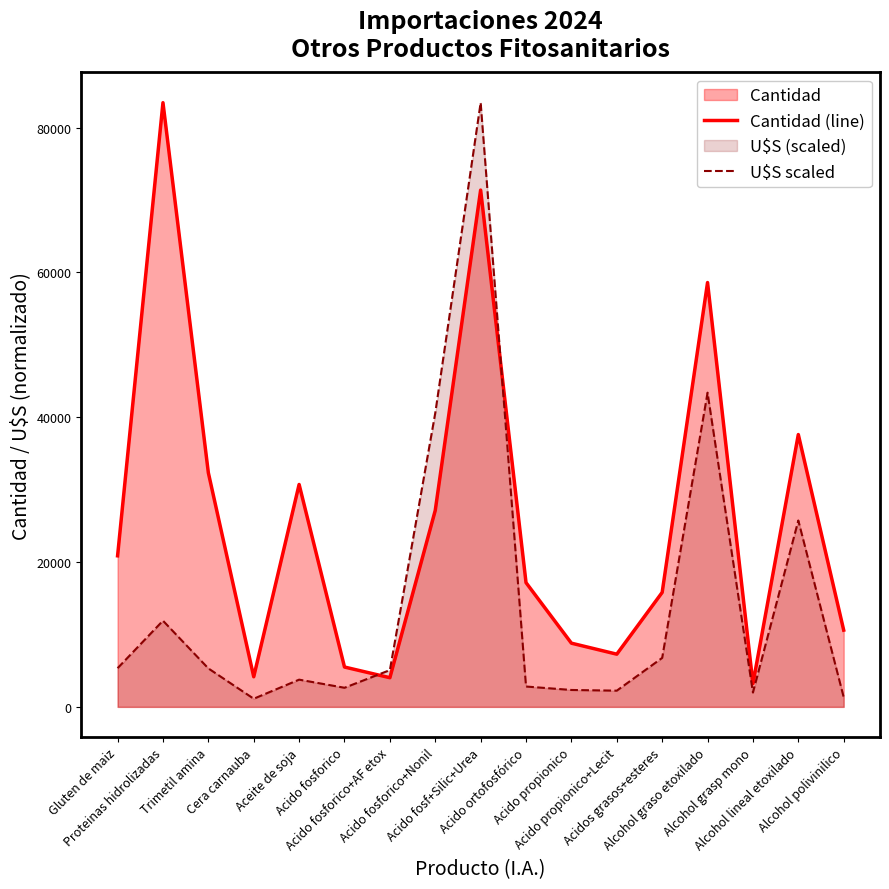

Which series has the largest range (max minus min)?

U$S scaled